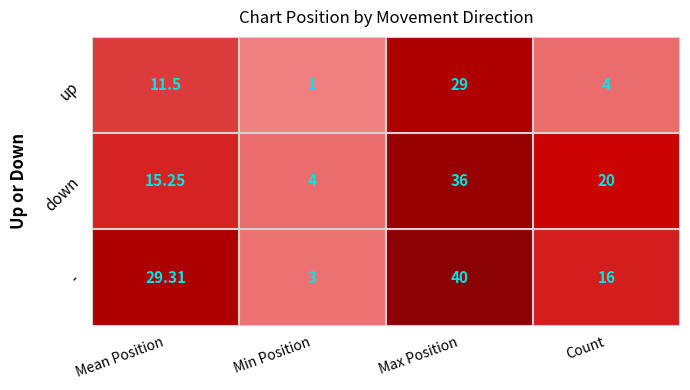

Between Mean Position and Count, which series saw the biggest shift?

-